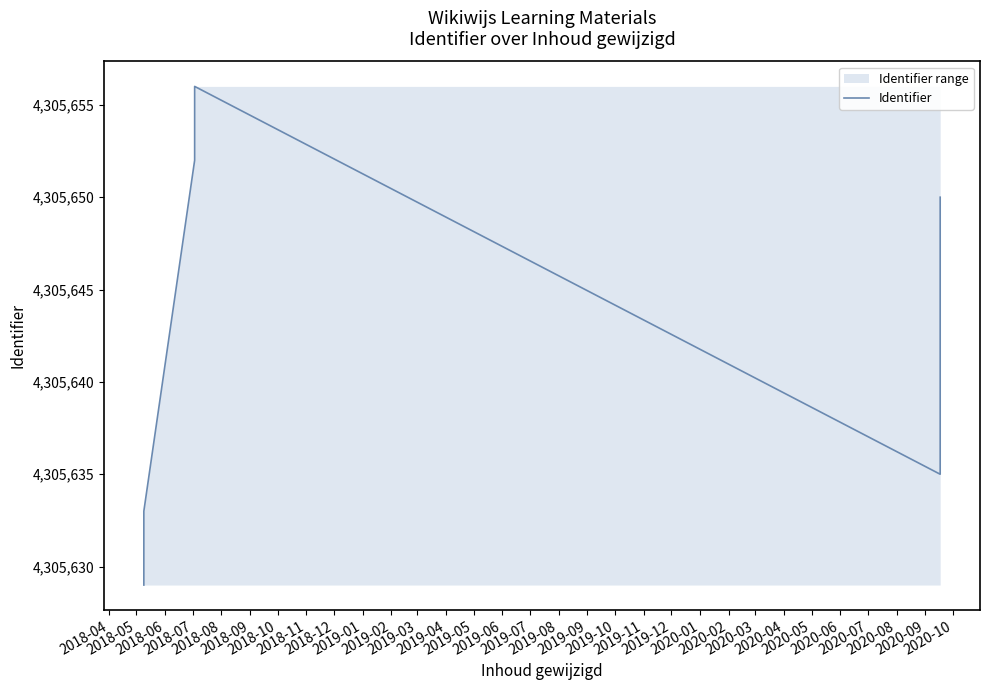

What is the maximum value shown in the chart?

4305656